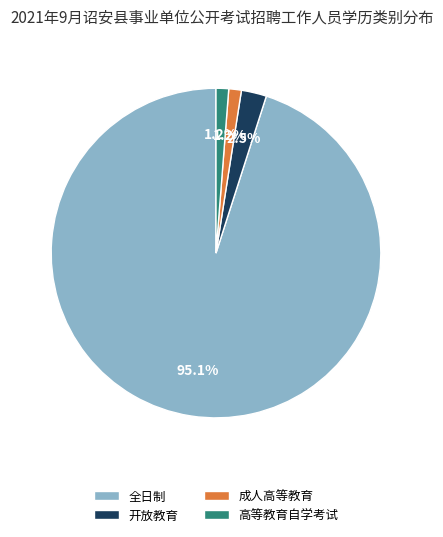

True or false: 高等教育自学考试 accounts for 7% of the total.

False